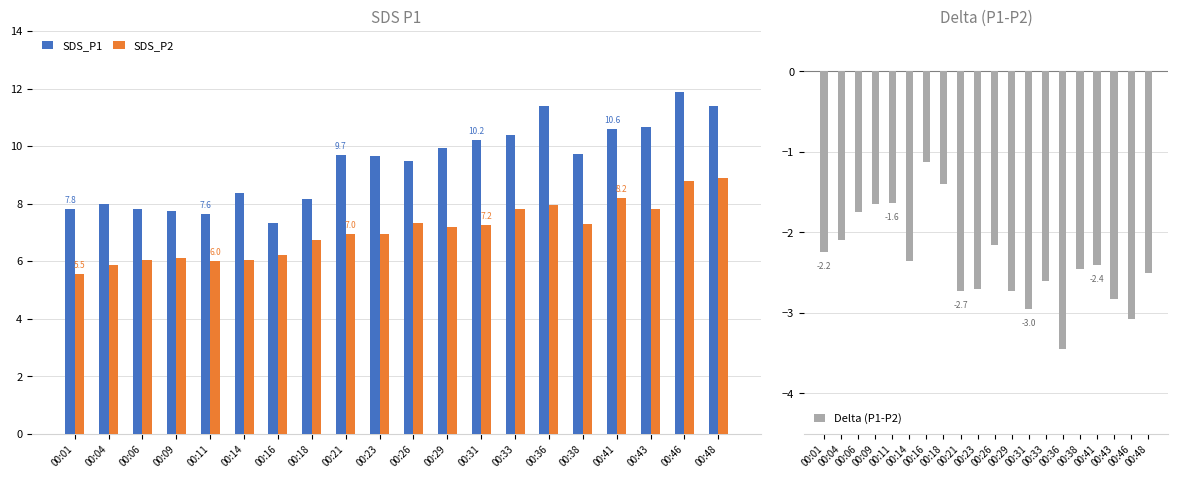

Which has a higher value, 00:09 or 00:36?

00:36